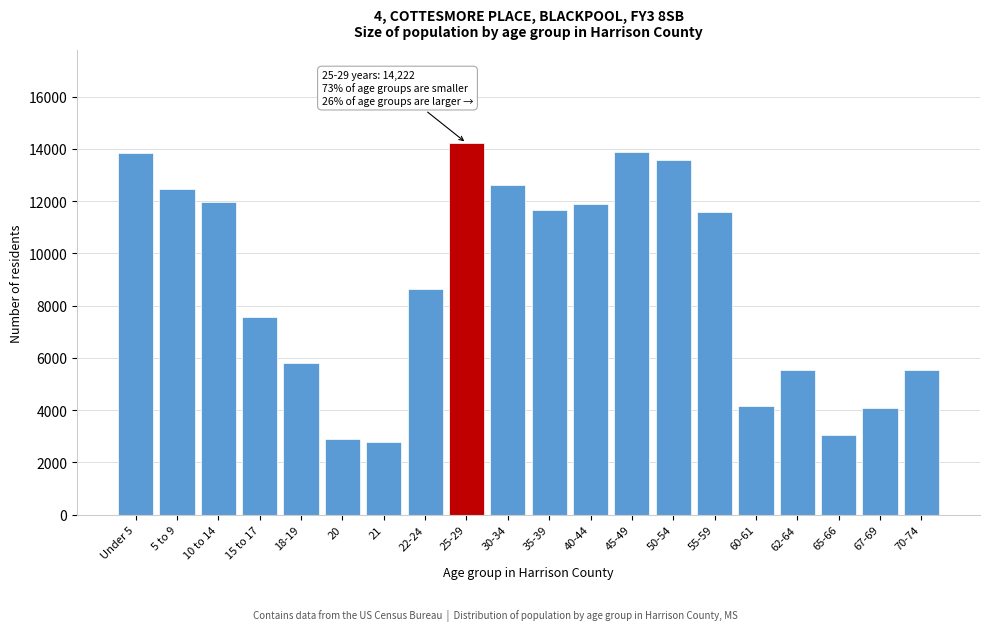

What is the smallest value displayed?

2800